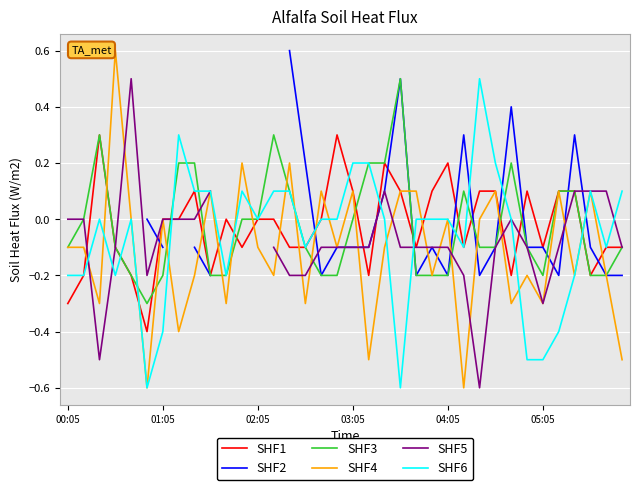

How many data points in SHF3 are less than 0?

20